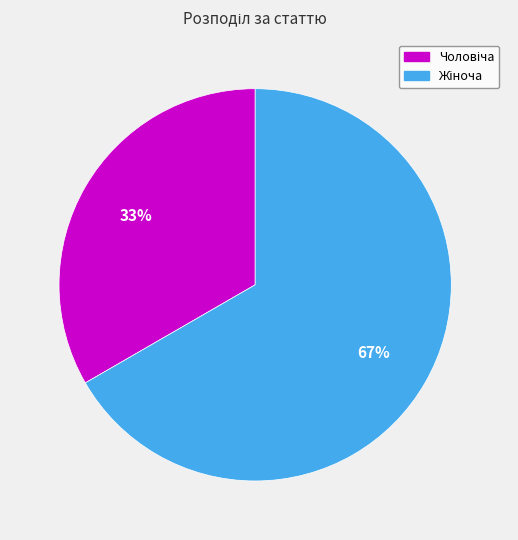

Does any single category account for the majority?

Yes